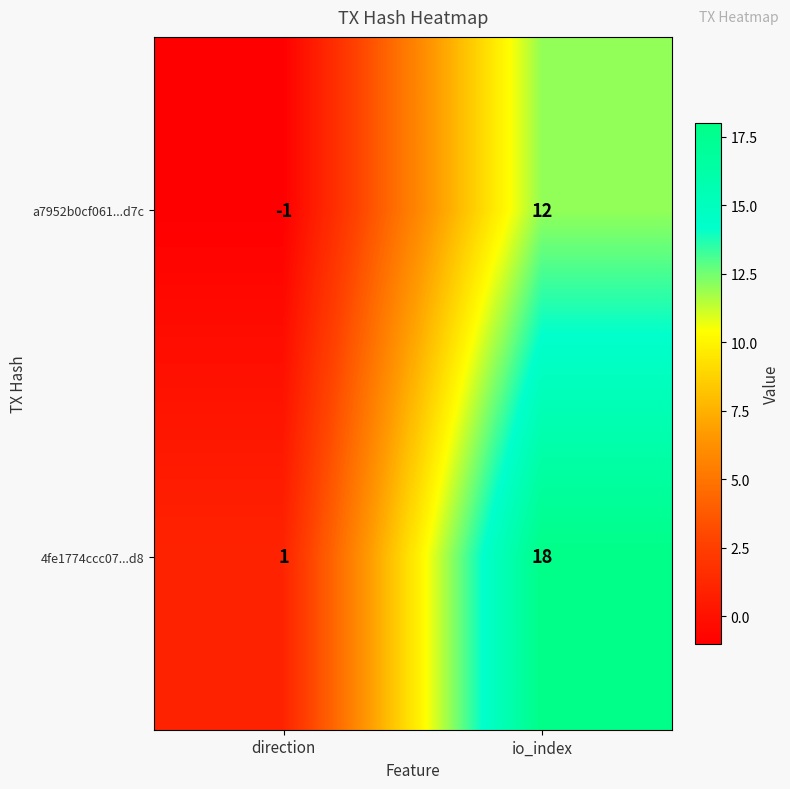

The 4fe1774ccc07...d8 series shows 18 at io_index. True or false?

True